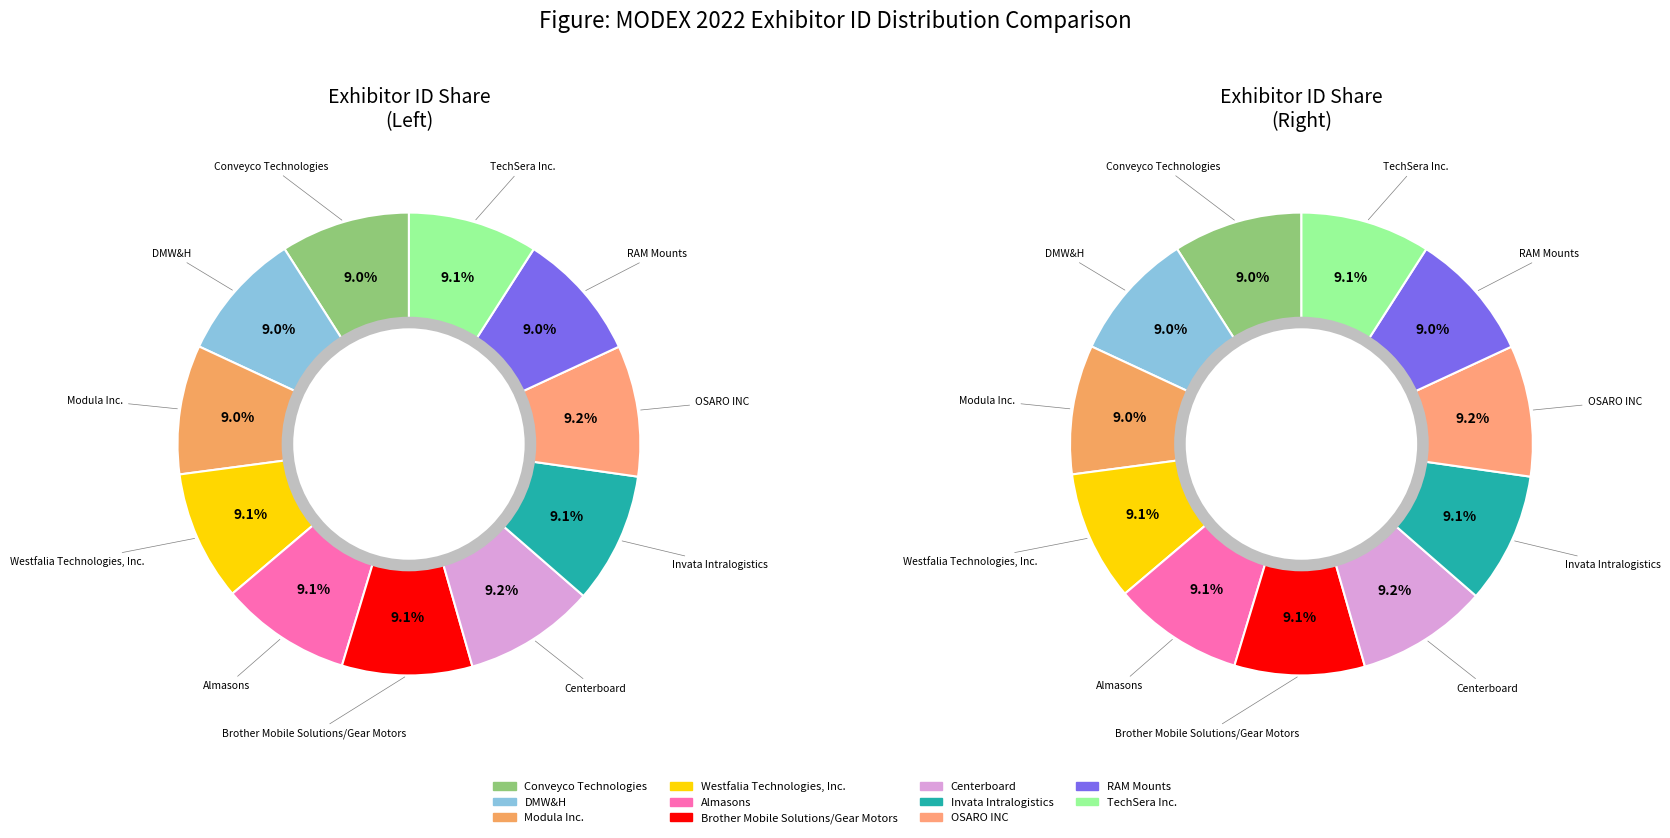

Rank the categories by value from highest to lowest.

Centerboard, OSARO INC, Invata Intralogistics, Almasons, Brother Mobile Solutions/Gear Motors, Westfalia Technologies, Inc., TechSera Inc., DMW&H, Conveyco Technologies, RAM Mounts, Modula Inc.